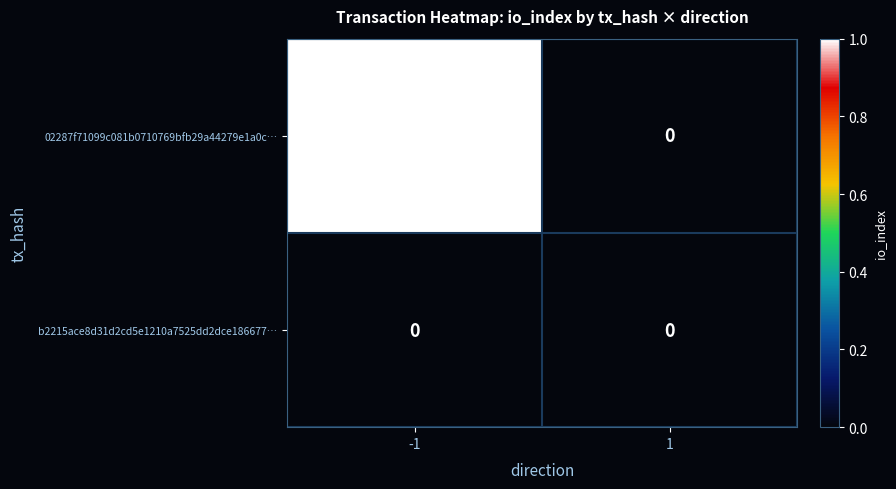

At which category is the sum across all series the highest?

-1